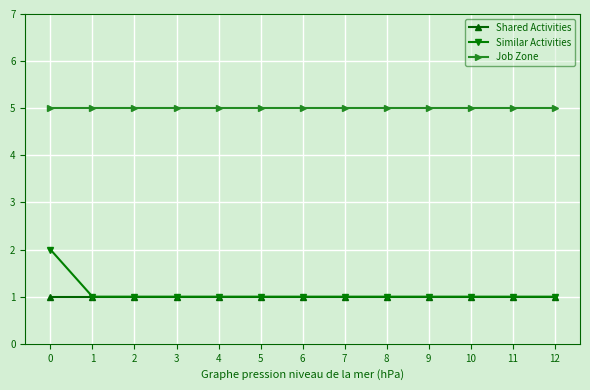

Count the Similar Activities values in the range 1 to 2.

13